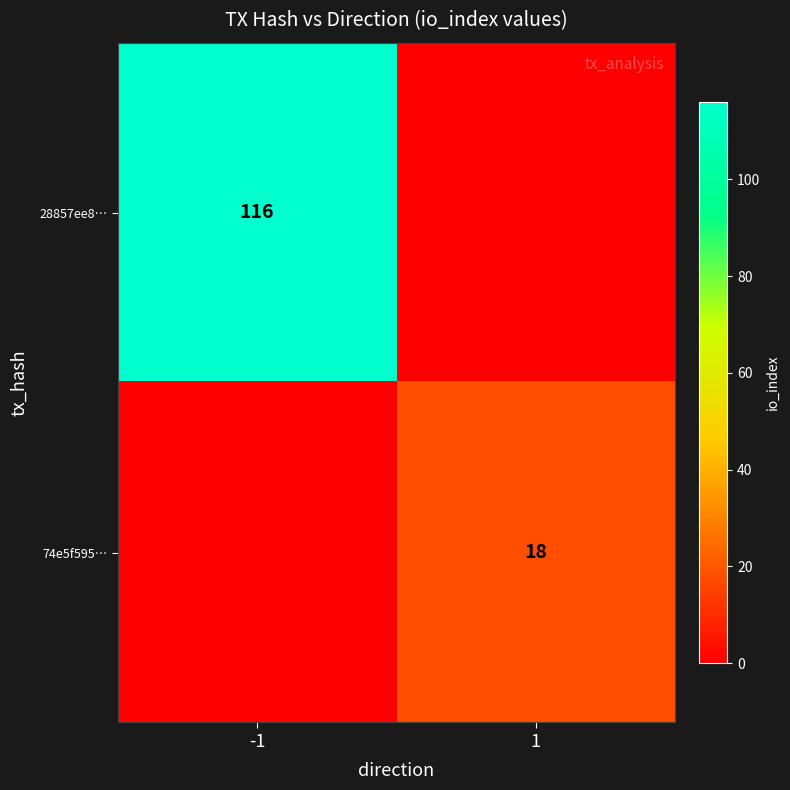

At which category is the sum across all series the highest?

-1